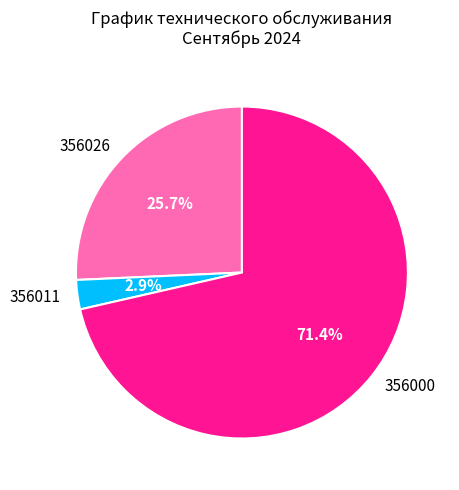

Is the sum of 356011 and 356026 greater than half?

No